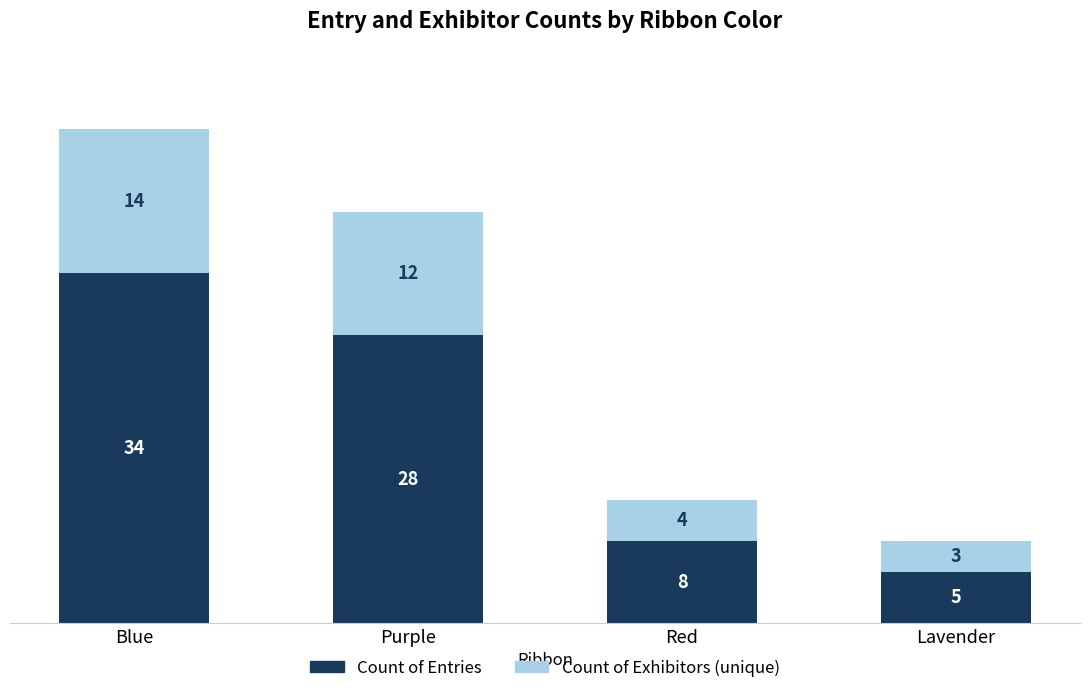

The value of Count of Entries at Blue is 15. True or false?

False